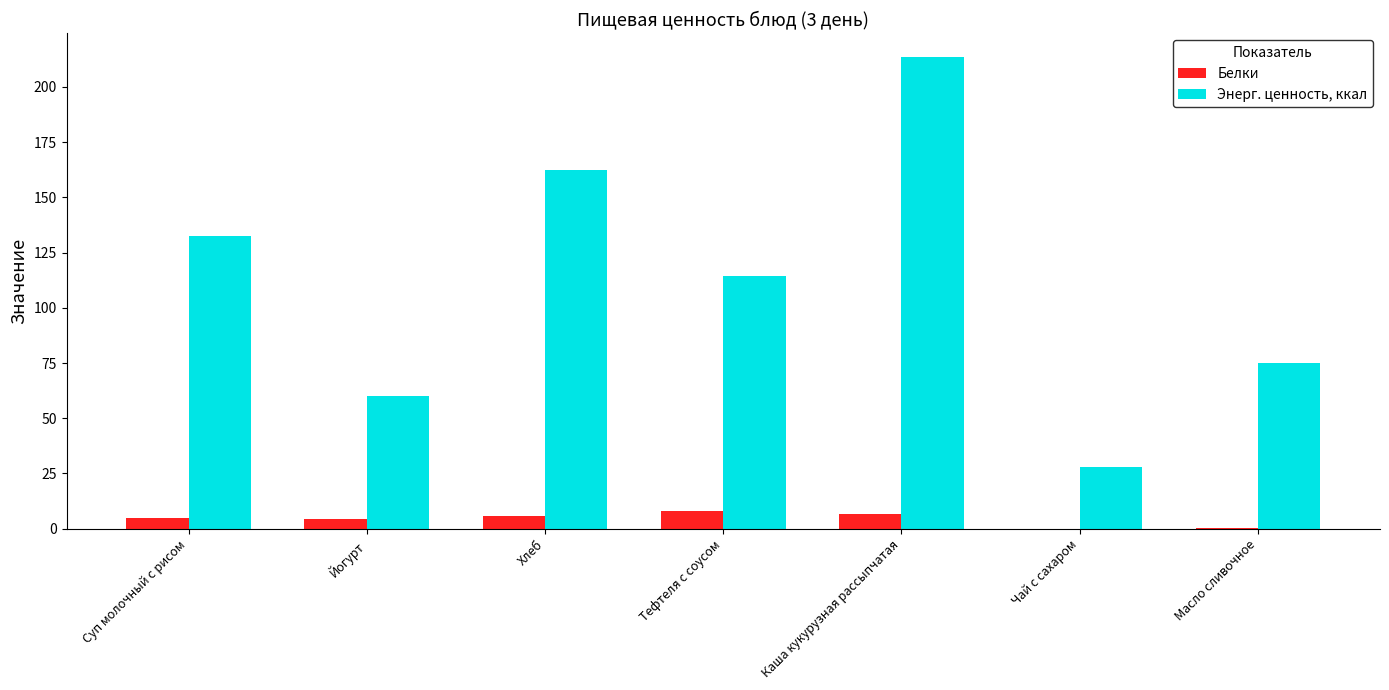

What is the difference between the Энерг. ценность, ккал values at Тефтеля с соусом and Каша кукурузная рассыпчатая?

99.2